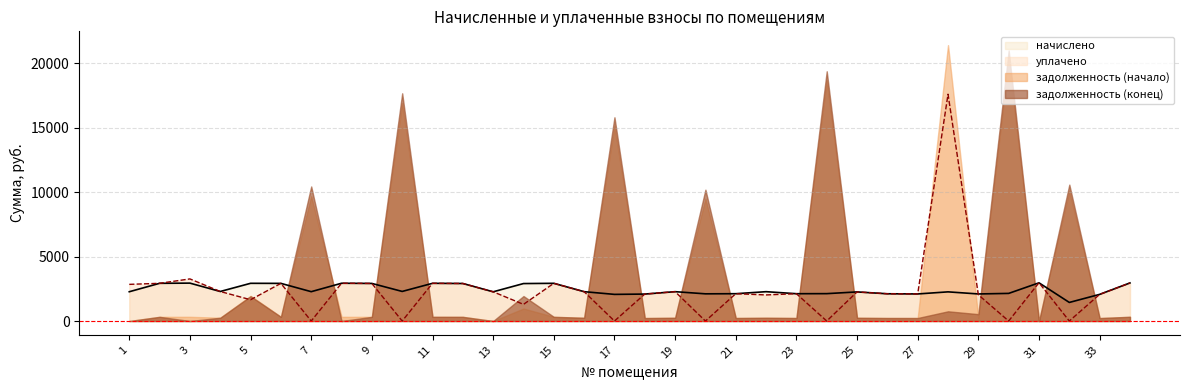

What are all the series names shown in the legend?

начислено, уплачено, задолженность (начало), задолженность (конец)